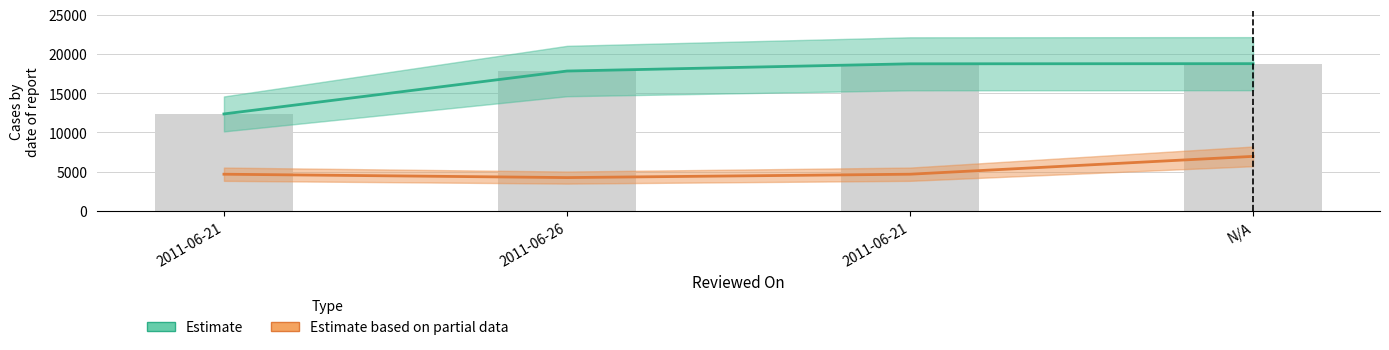

What is the label of the 1st bar from the left?

2011-06-21